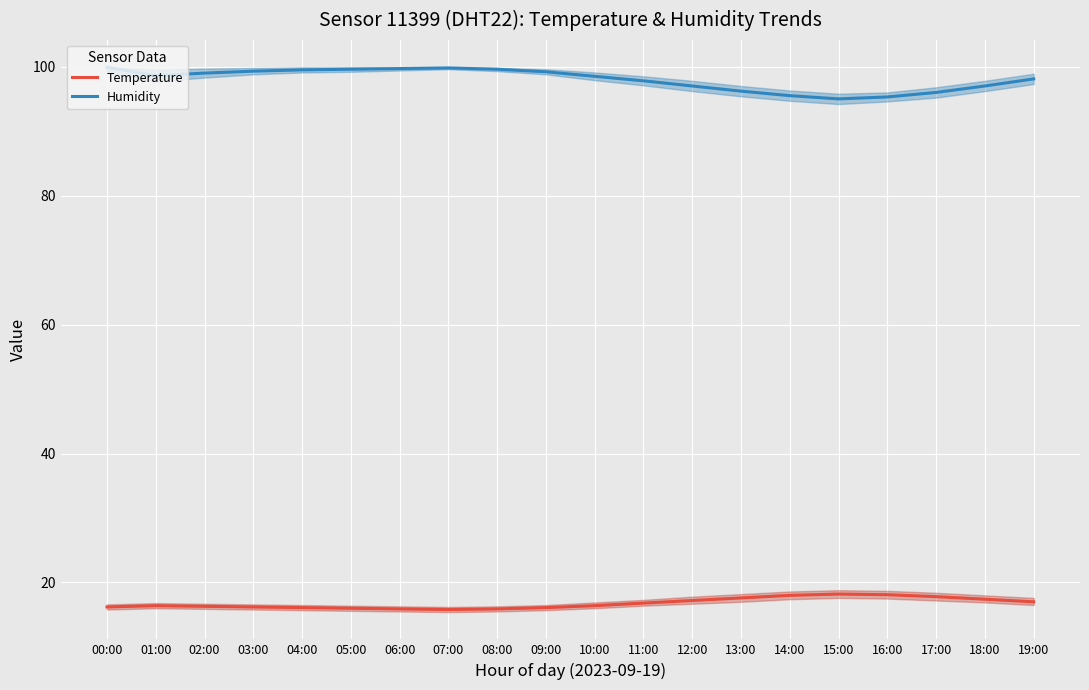

What is the value of the Humidity point at the 11th from the left?

98.5